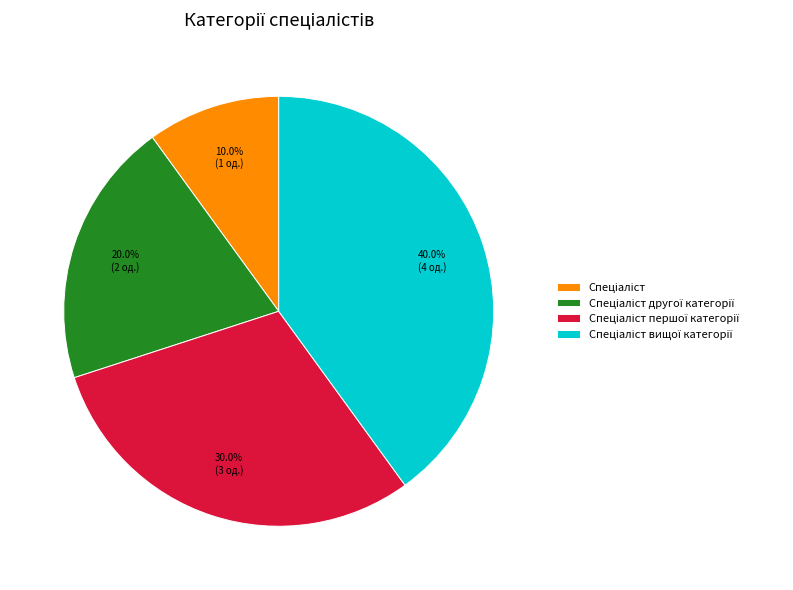

Does any single category account for the majority?

No